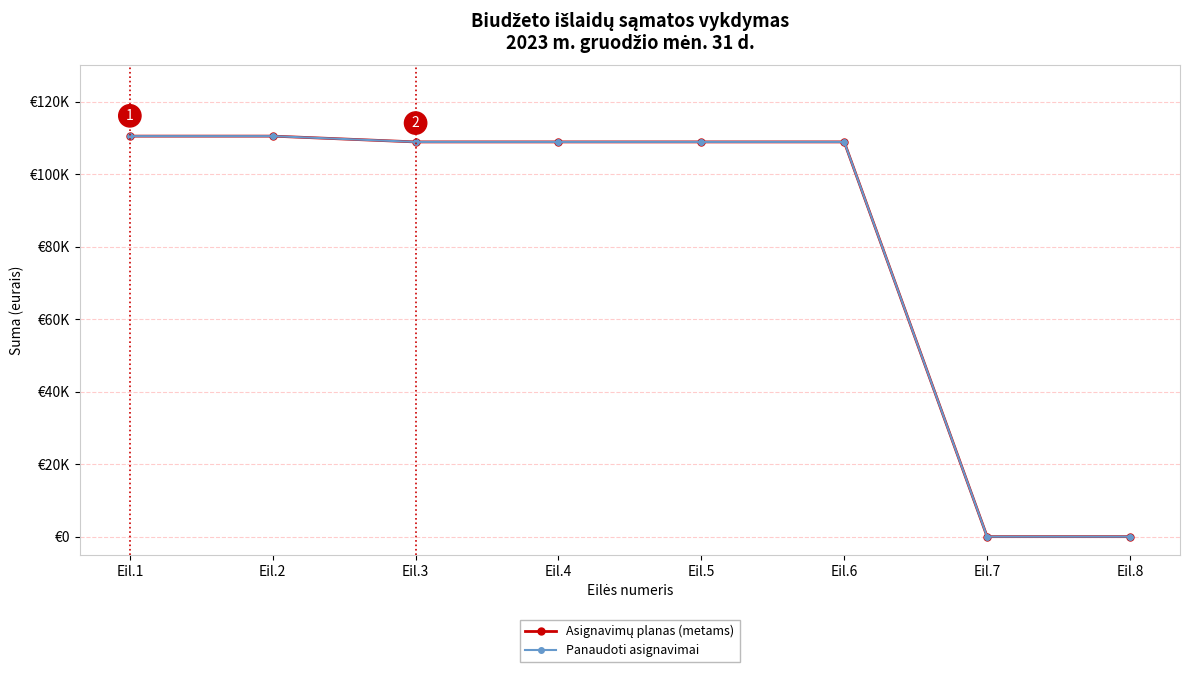

True or false: Panaudoti asignavimai and Asignavimų planas (metams) intersect in this chart.

False